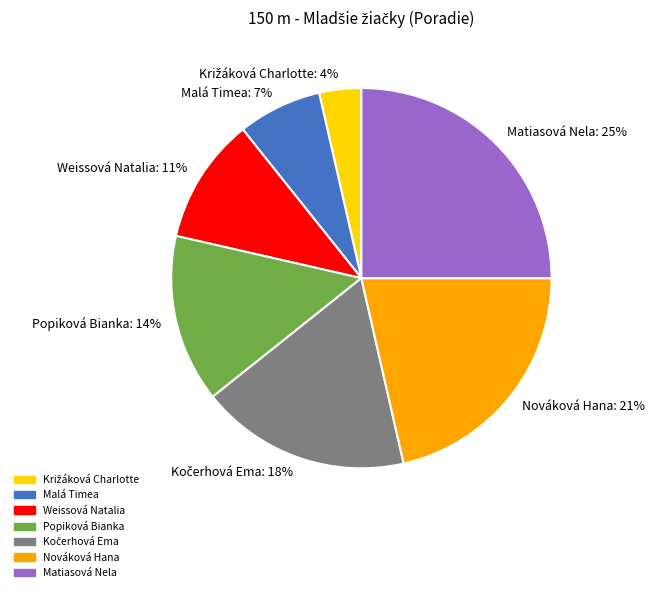

Which has a higher value, Malá Timea: 7% or Matiasová Nela: 25%?

Matiasová Nela: 25%